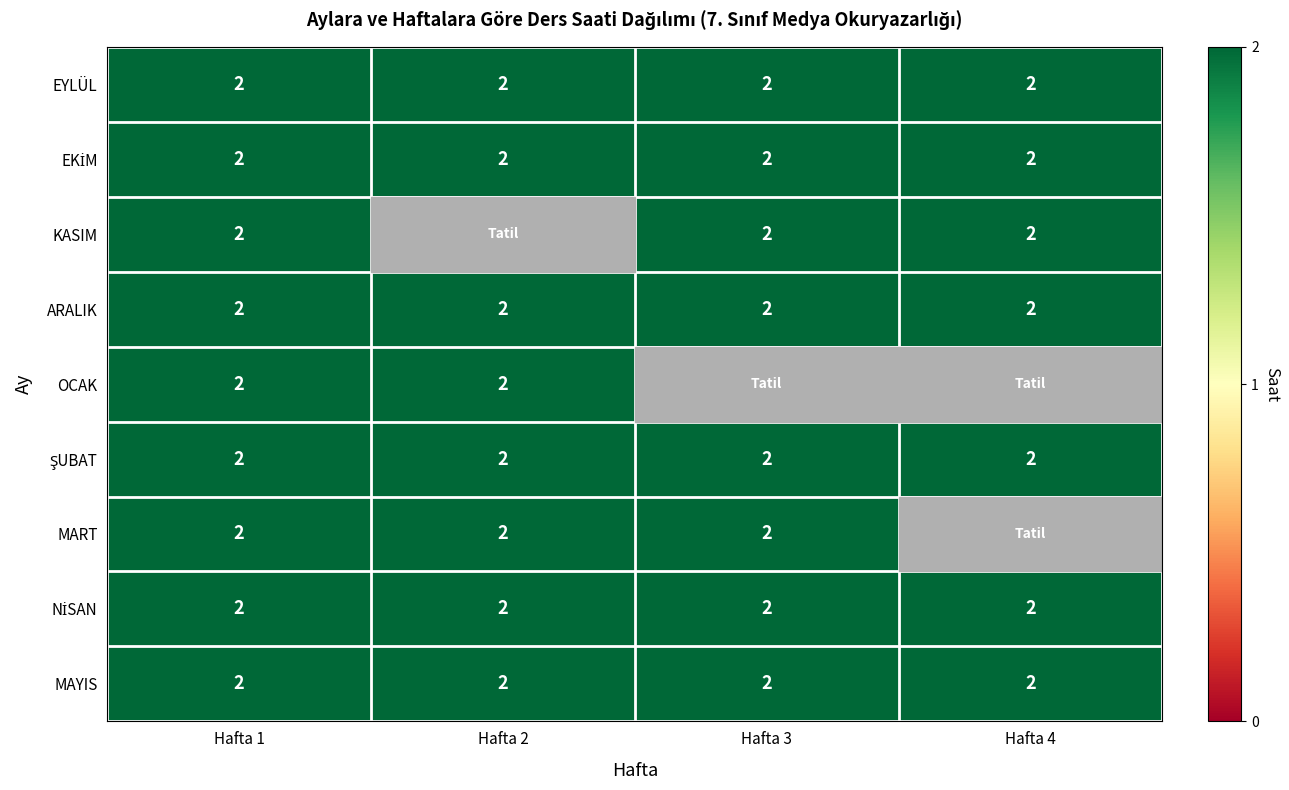

True or false: KASIM has a value of 2 at Hafta 3.

True